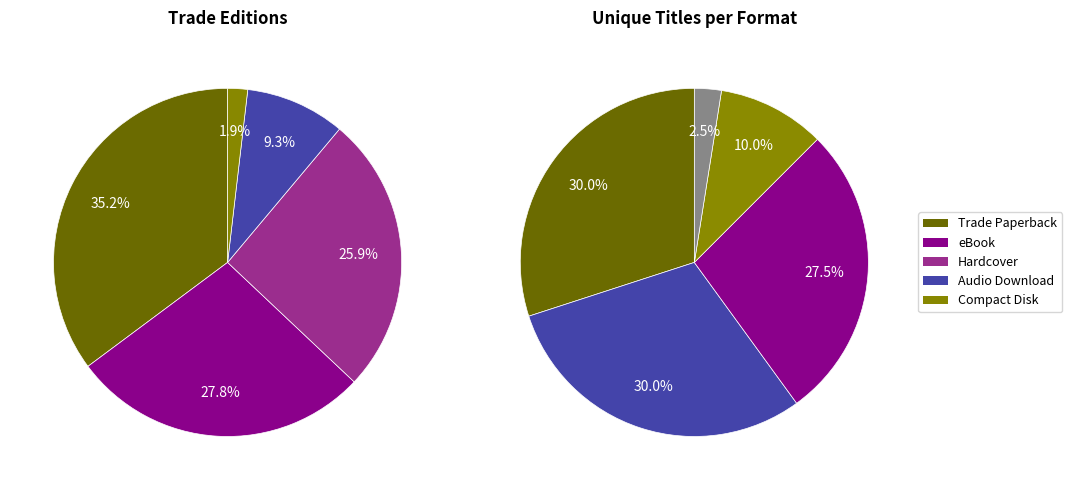

Is there any slice that represents more than half of the pie?

No